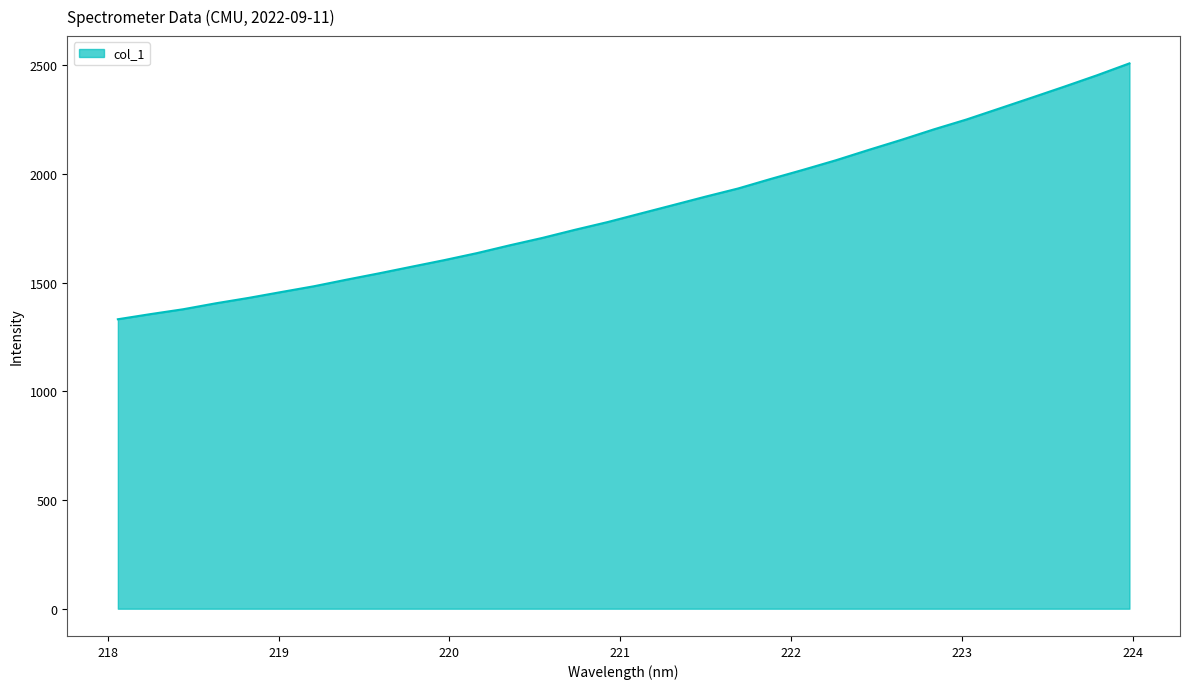

What is the difference between the maximum and minimum values?

1177.2